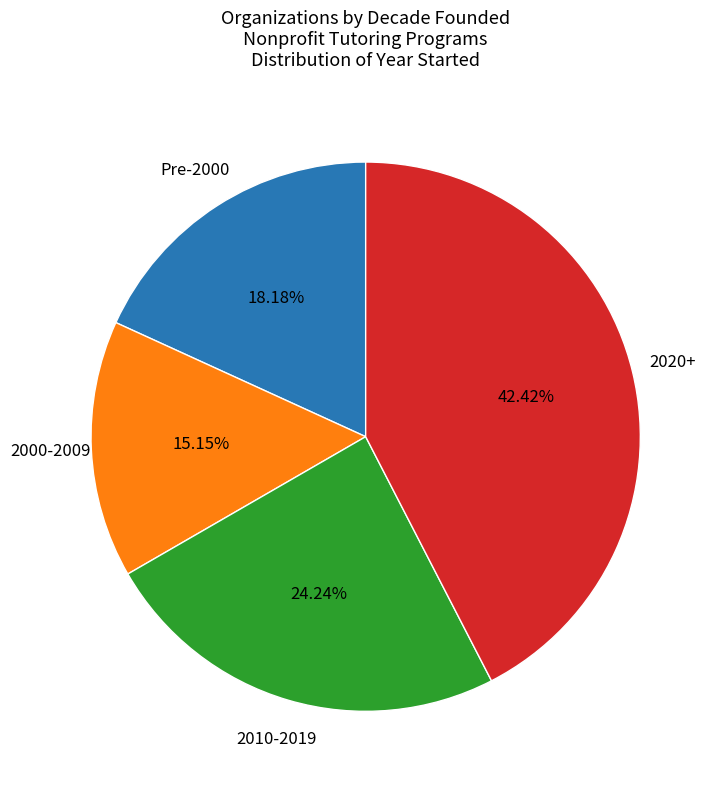

Is there a majority slice in this chart?

No